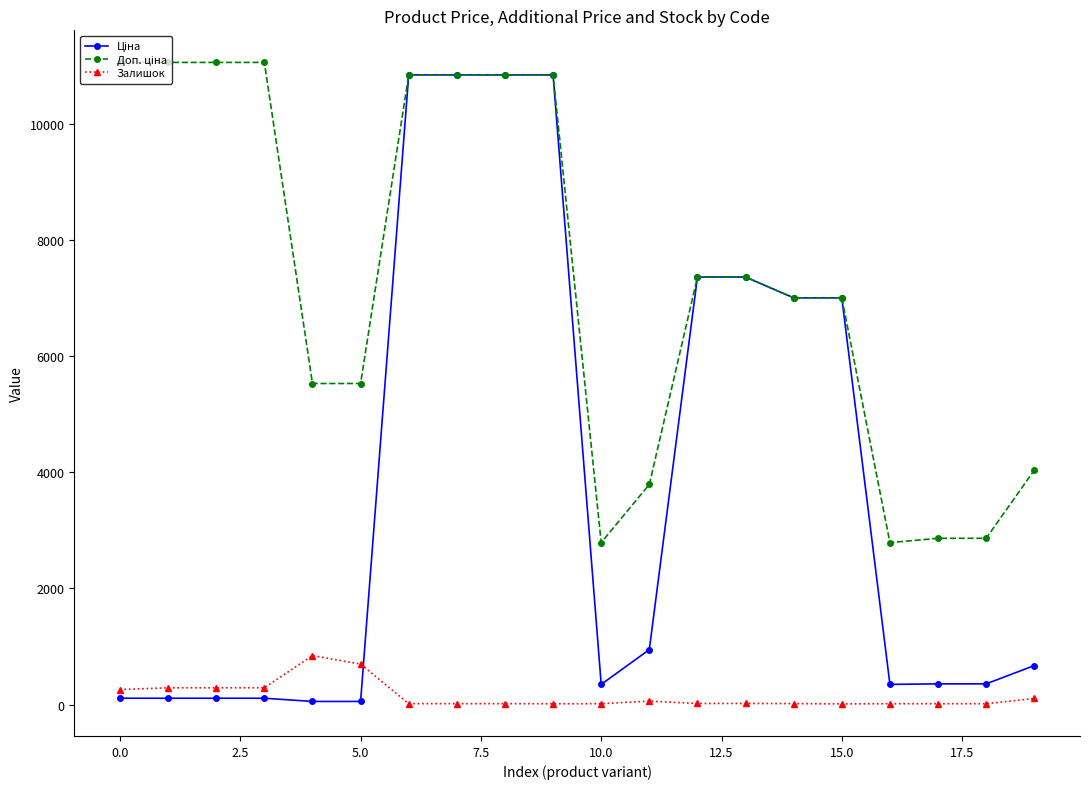

What is the maximum value shown in the chart?

11055.0